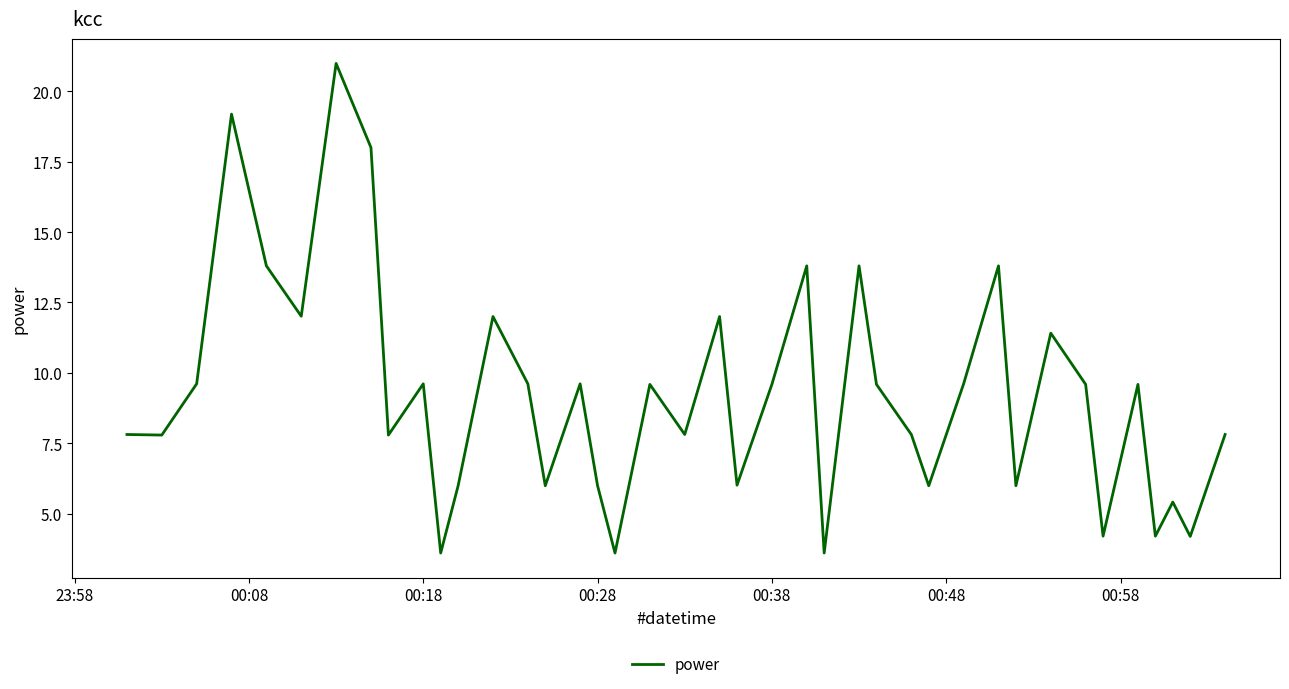

How many values exceed 9?

21